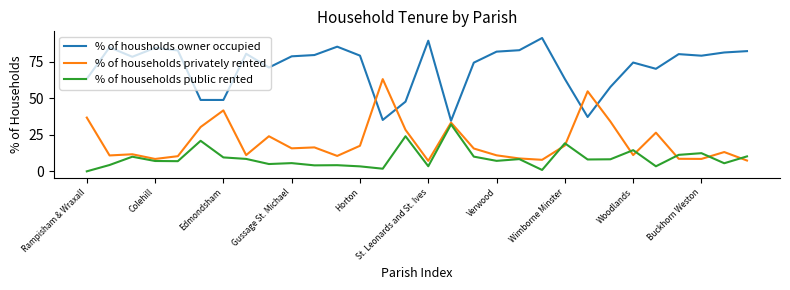

True or false: % of households privately rented has more than 2 points higher than both neighbors.

True